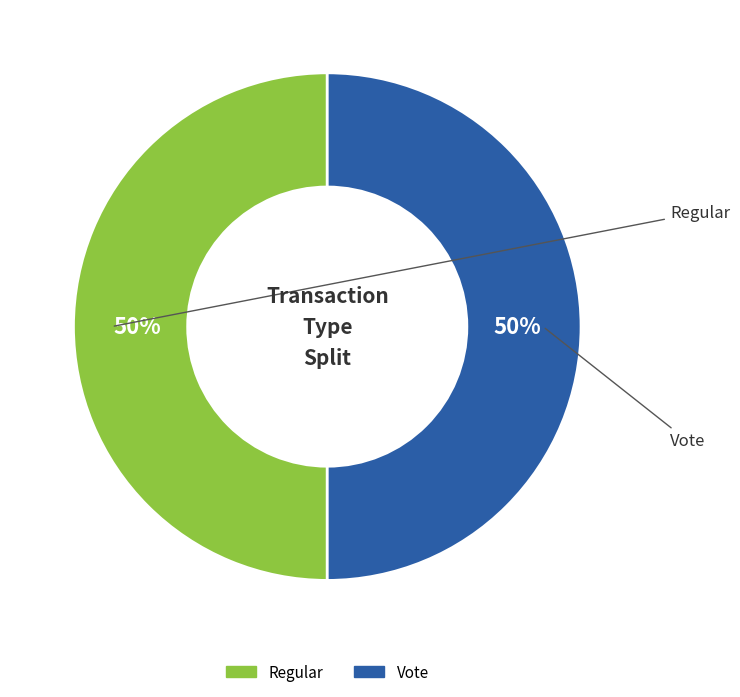

To the nearest percent, what portion does Regular represent?

50%